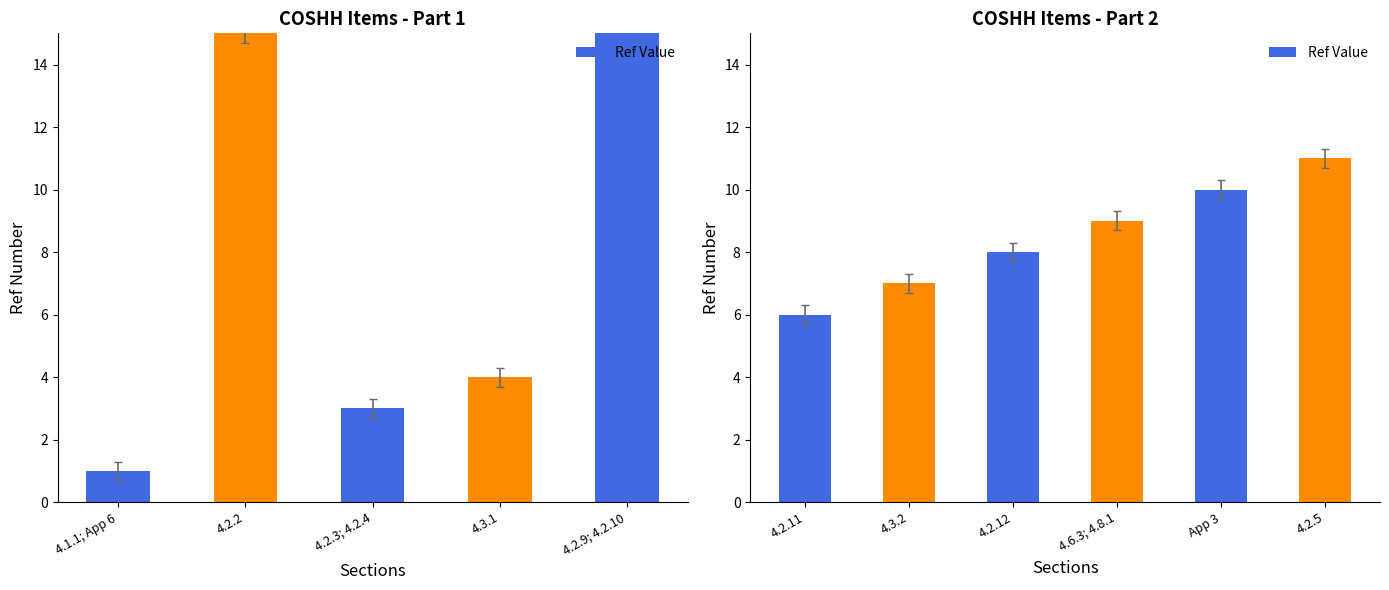

Is it true that the value at 4.2.2 is 8?

False